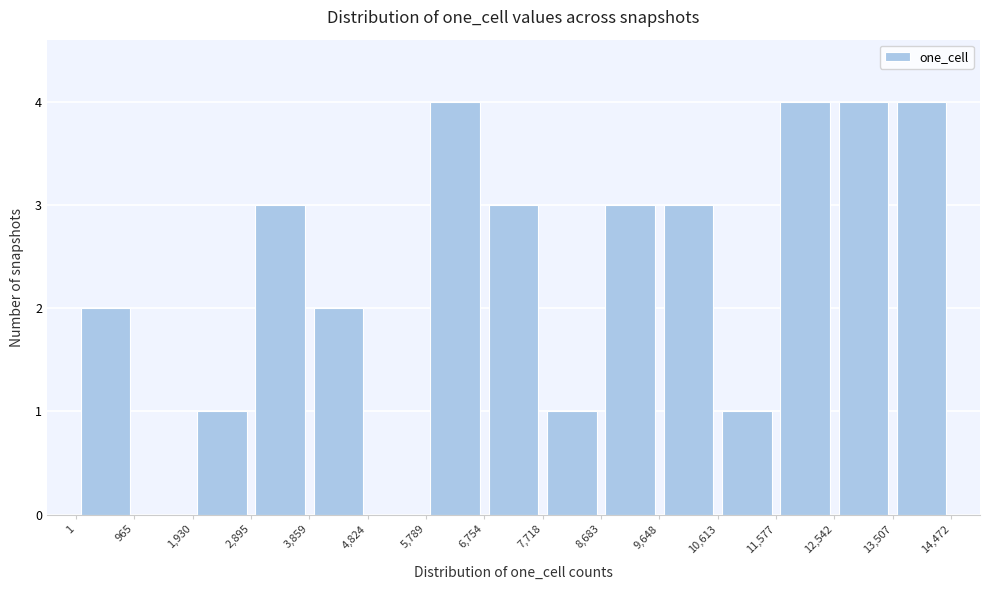

Reading left to right, transcribe this chart: for each bar, give the range it covers on the x-axis and its height. The values are not printed on the chart, so give them approximately, as read against the axis.

1 to 965: 2
965 to 1,930: 0
1,930 to 2,895: 1
2,895 to 3,859: 3
3,859 to 4,824: 2
4,824 to 5,789: 0
5,789 to 6,754: 4
6,754 to 7,718: 3
7,718 to 8,683: 1
8,683 to 9,648: 3
9,648 to 10,613: 3
10,613 to 11,577: 1
11,577 to 12,542: 4
12,542 to 13,507: 4
13,507 to 14,472: 4